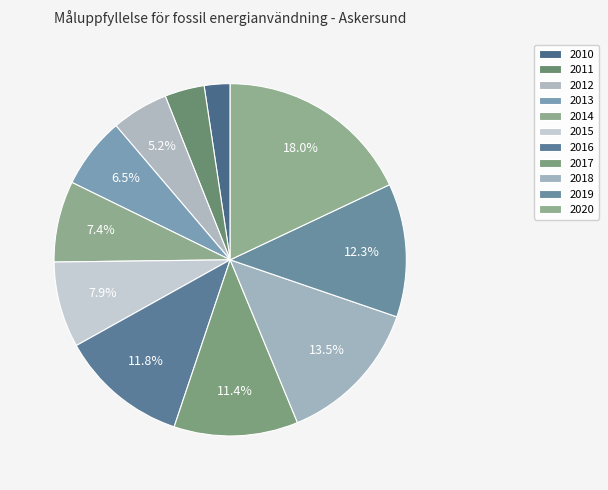

Does 2020 represent more than half of the total?

No